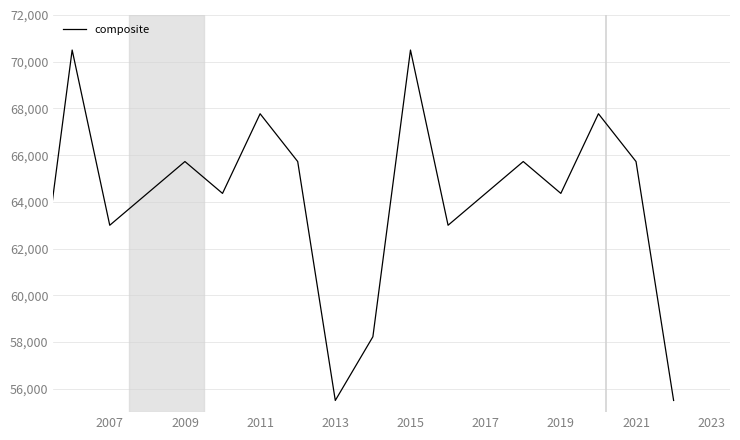

What is the greatest value displayed?

70500.0